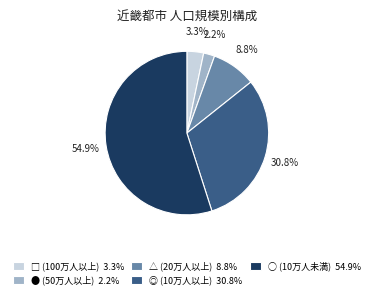

Which has a higher value, ○ (10万人未満) 54.9% or ◎ (10万人以上) 30.8%?

○ (10万人未満) 54.9%